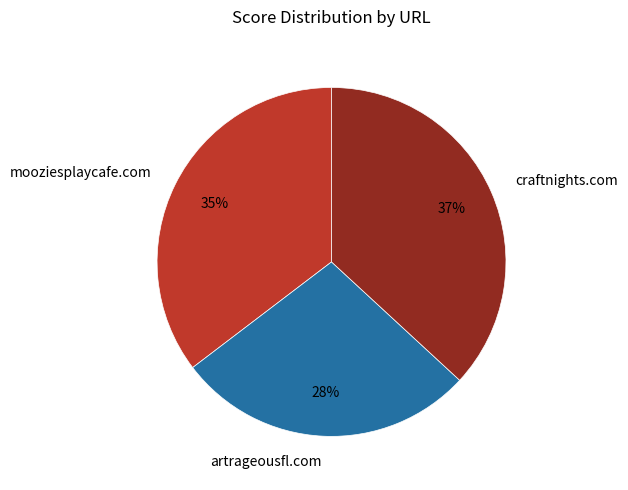

To the nearest percent, what is the difference between the craftnights.com and mooziesplaycafe.com slice percentages?

2%